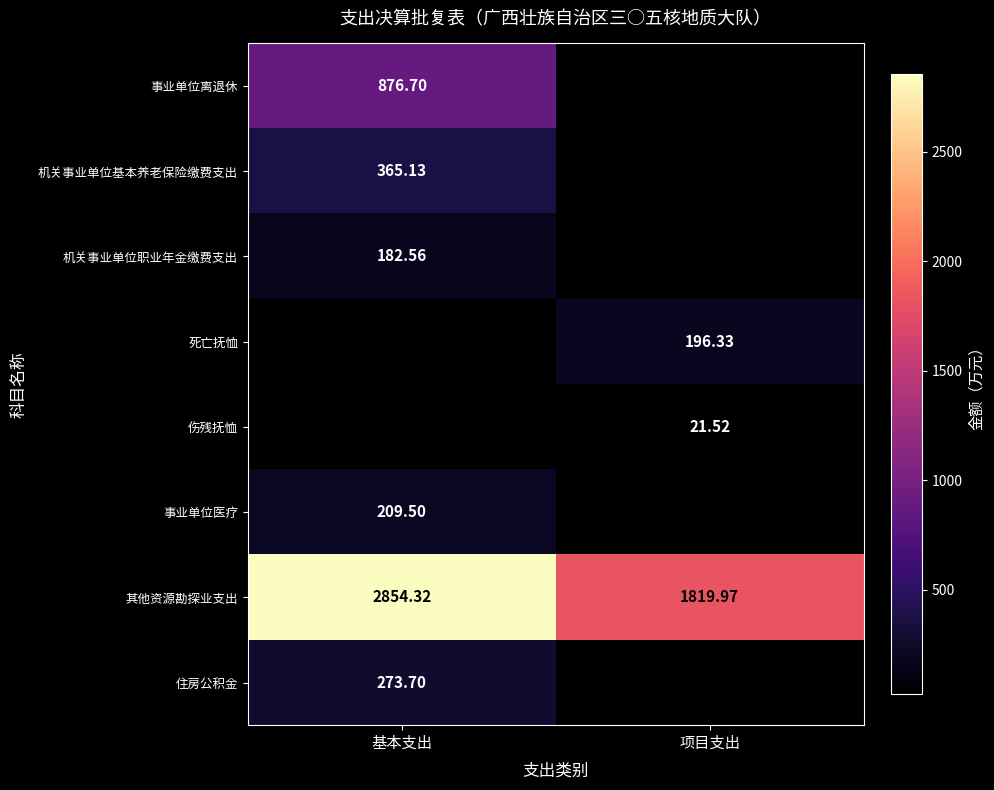

At which label is 其他资源勘探业支出 closest to 2337?

项目支出